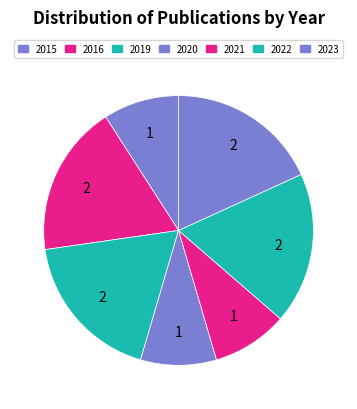

To the nearest percent, what is the average slice percentage?

14%